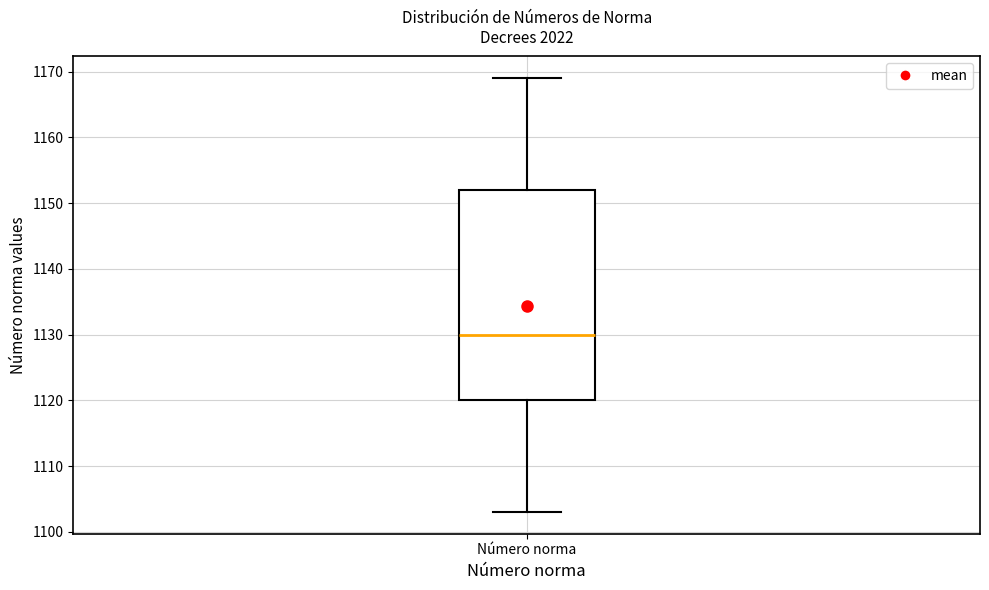

Where does the median line of the box for Número norma sit on the y-axis? The values are not printed on the chart, so give them approximately, as read against the axis.

1130